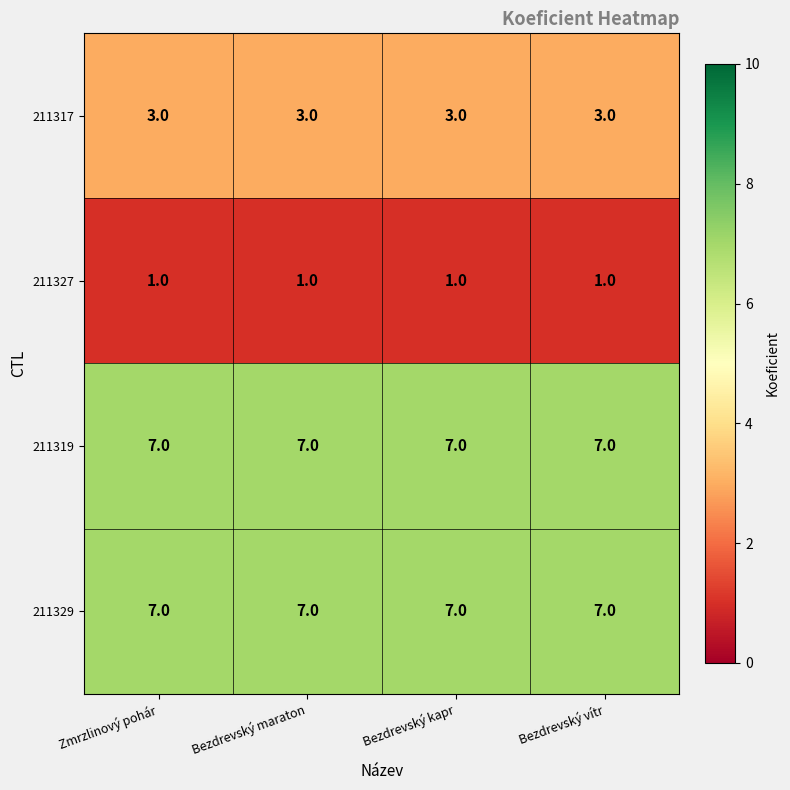

What is the total value across all series at Bezdrevský vítr?

18